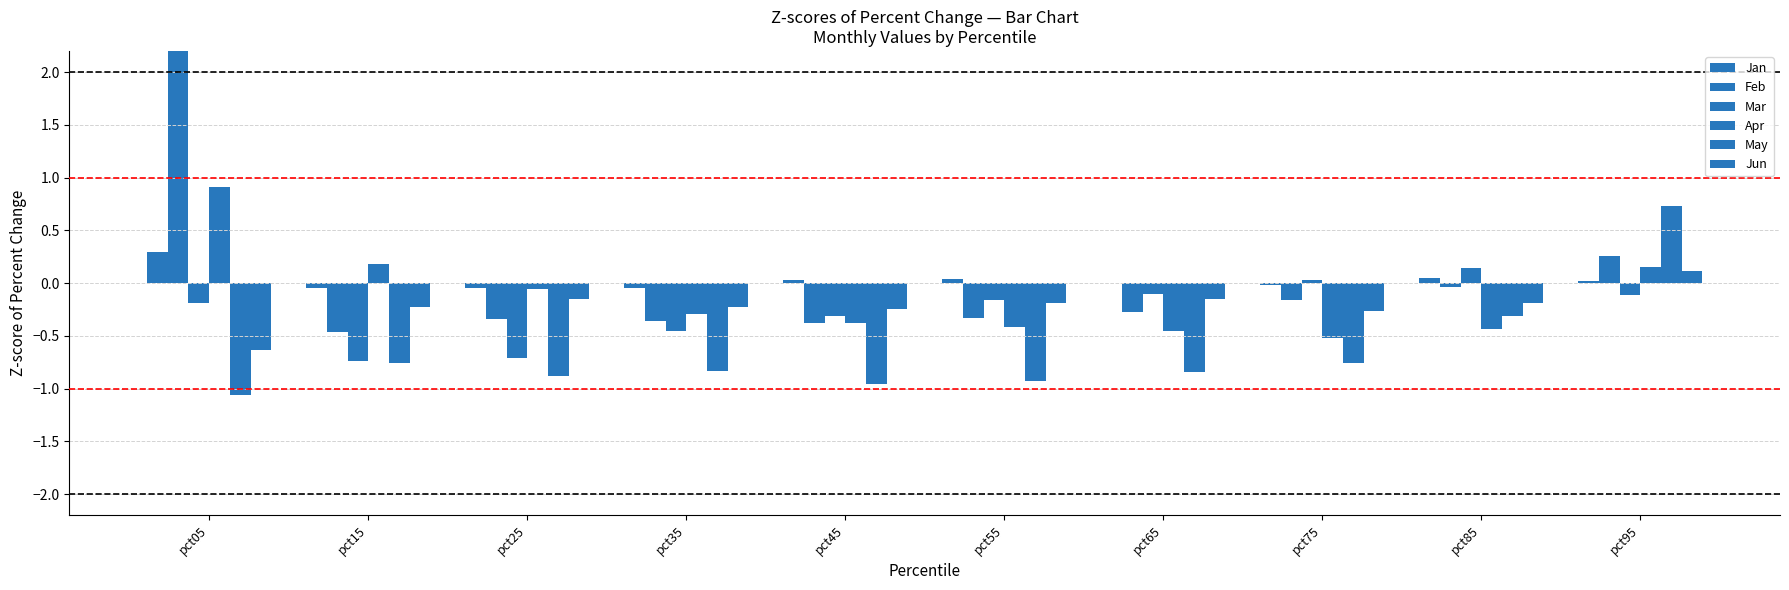

Is the value of Mar at pct65 greater than the value of Feb at pct25?

Yes